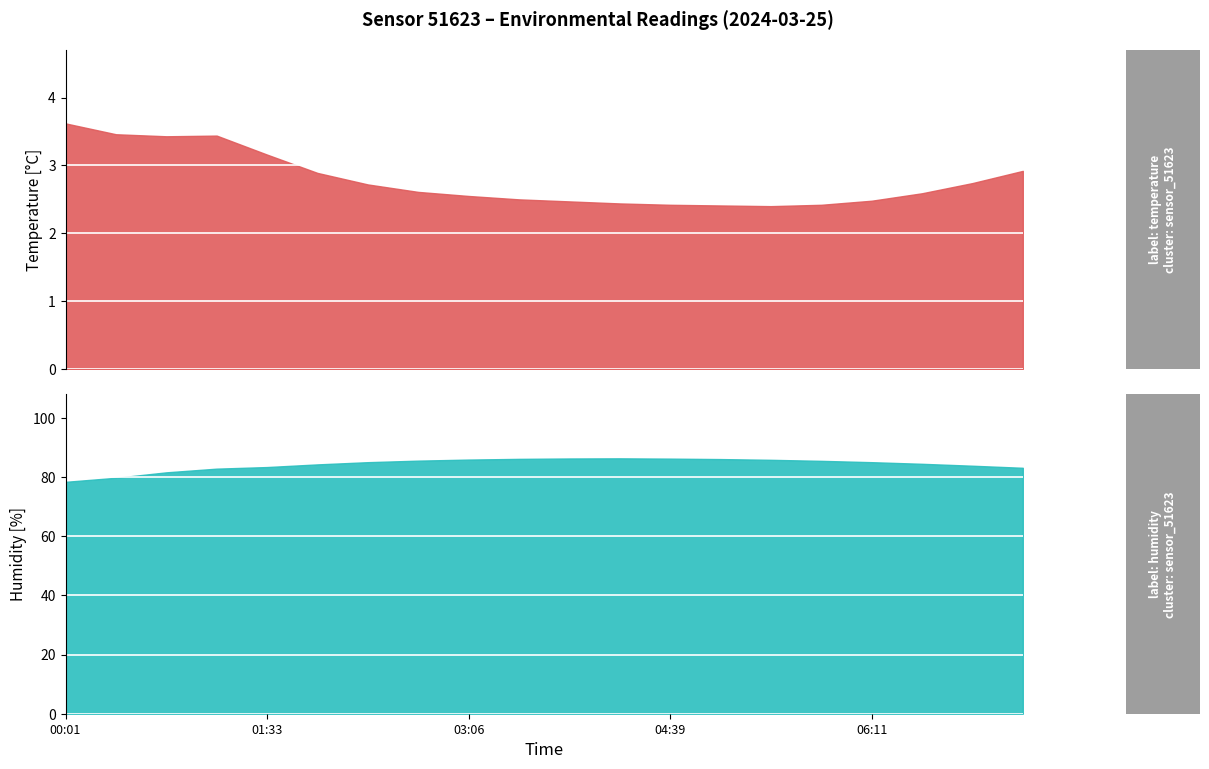

What is the sum of all temperature values?

55.7